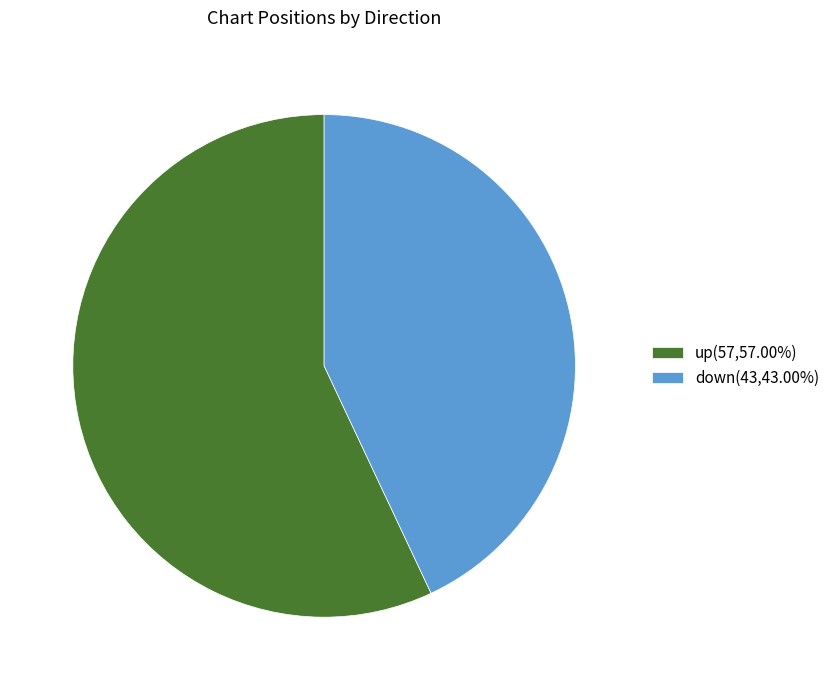

Approximately how many times larger is the value at up compared to down?

1.3